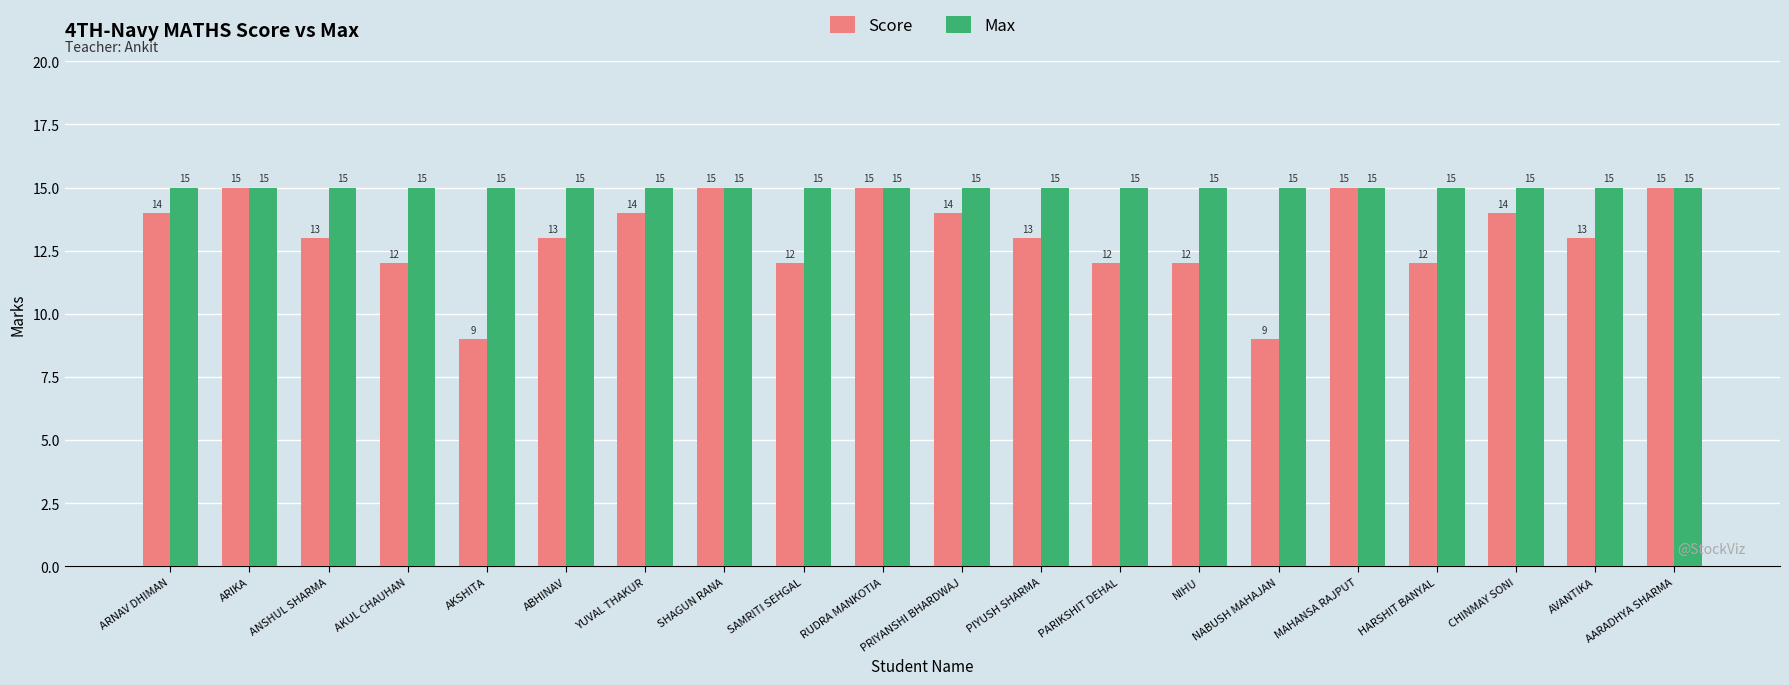

Reading right to left, list all the values displayed in this chart.

Score: AARADHYA SHARMA=15	AVANTIKA=13	CHINMAY SONI=14	HARSHIT BANYAL=12	MAHANSA RAJPUT=15	NABUSH MAHAJAN=9	NIHU=12	PARIKSHIT DEHAL=12	PIYUSH SHARMA=13	PRIYANSHI BHARDWAJ=14	RUDRA MANKOTIA=15	SAMRITI SEHGAL=12	SHAGUN RANA=15	YUVAL THAKUR=14	ABHINAV=13	AKSHITA=9	AKUL CHAUHAN=12	ANSHUL SHARMA=13	ARIKA=15	ARNAV DHIMAN=14
Max: AARADHYA SHARMA=15	AVANTIKA=15	CHINMAY SONI=15	HARSHIT BANYAL=15	MAHANSA RAJPUT=15	NABUSH MAHAJAN=15	NIHU=15	PARIKSHIT DEHAL=15	PIYUSH SHARMA=15	PRIYANSHI BHARDWAJ=15	RUDRA MANKOTIA=15	SAMRITI SEHGAL=15	SHAGUN RANA=15	YUVAL THAKUR=15	ABHINAV=15	AKSHITA=15	AKUL CHAUHAN=15	ANSHUL SHARMA=15	ARIKA=15	ARNAV DHIMAN=15